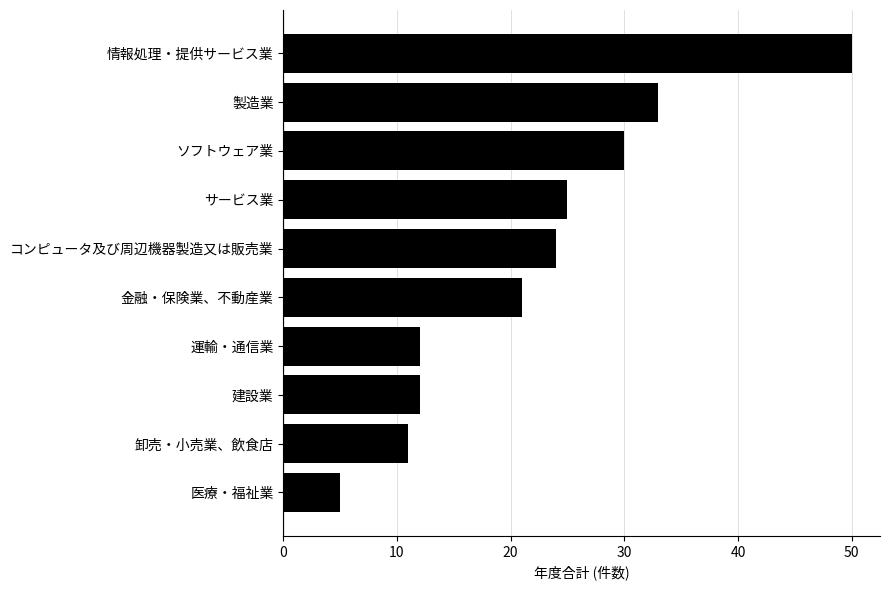

What is the approximate value at 情報処理・提供サービス業?

50